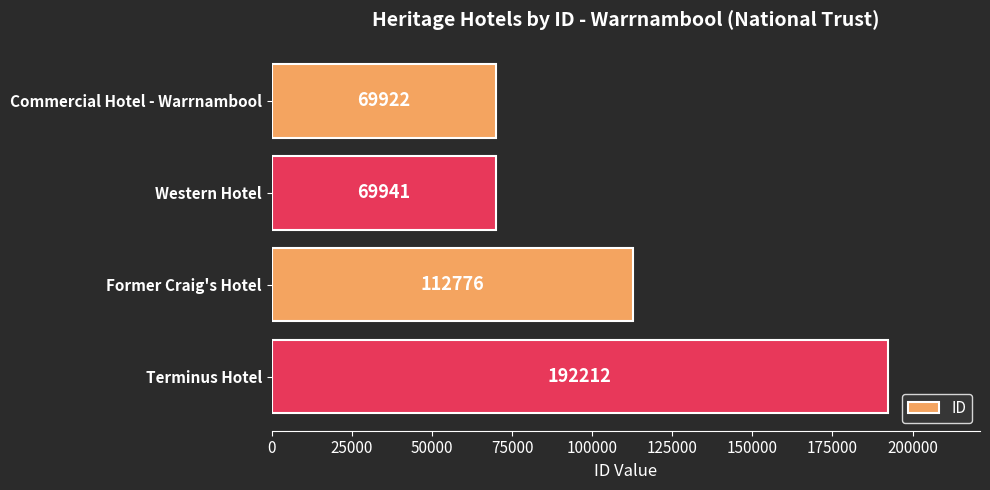

How many distinct data groups are displayed?

1